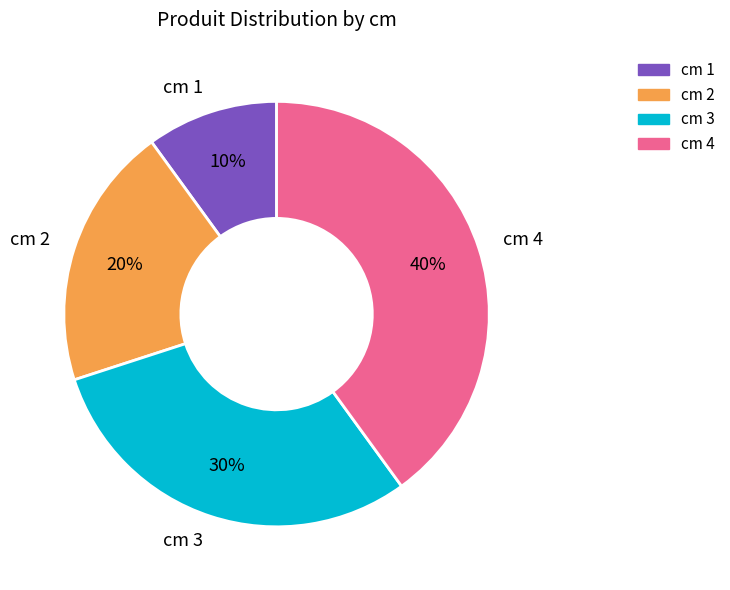

To the nearest percent, what is the difference between the largest and smallest slice percentages?

30%